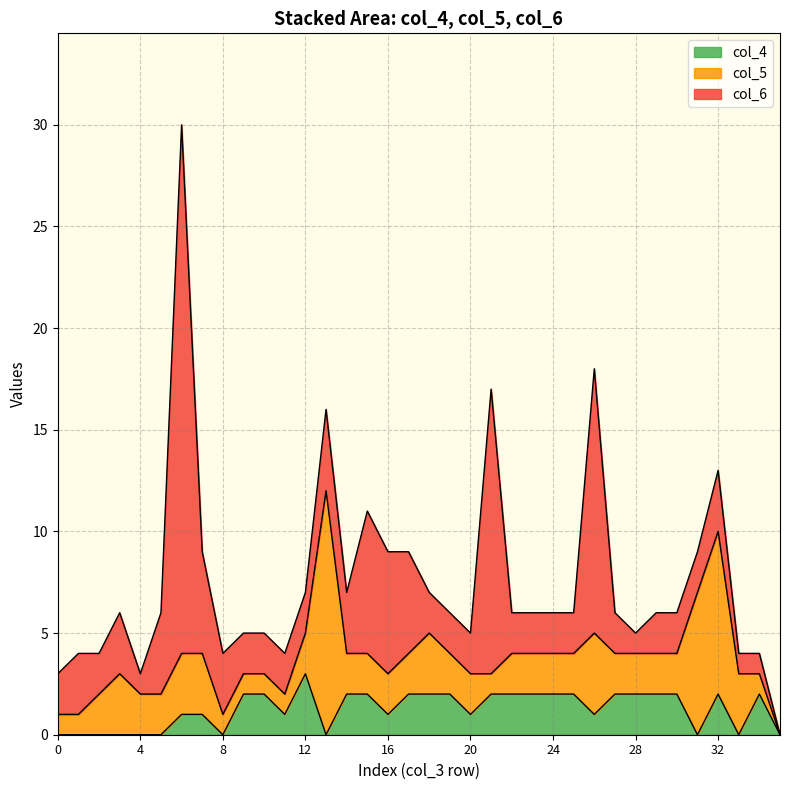

How many data points in col_5 are above 2?

9